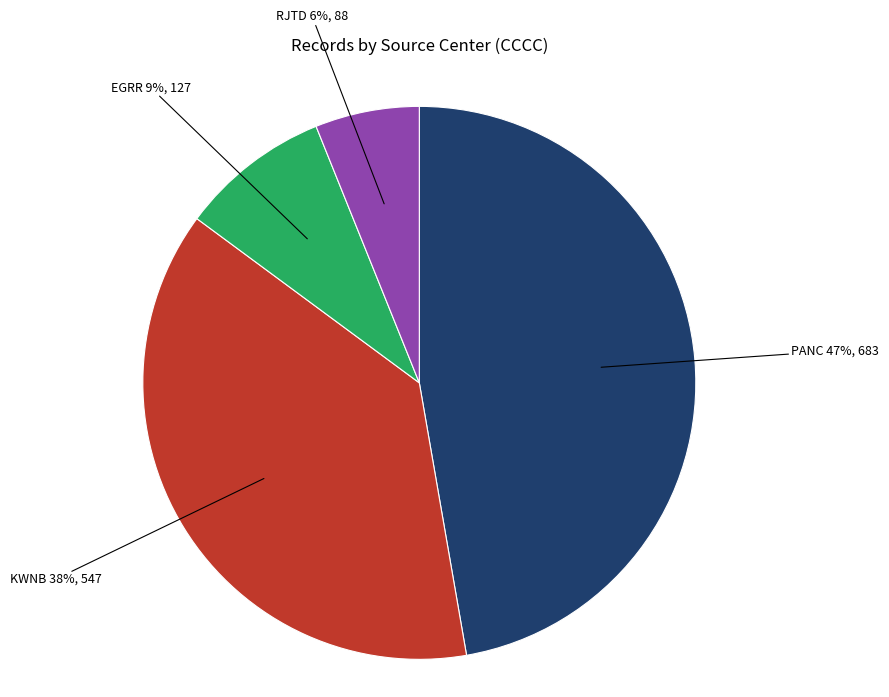

How many slices are in this pie chart?

4